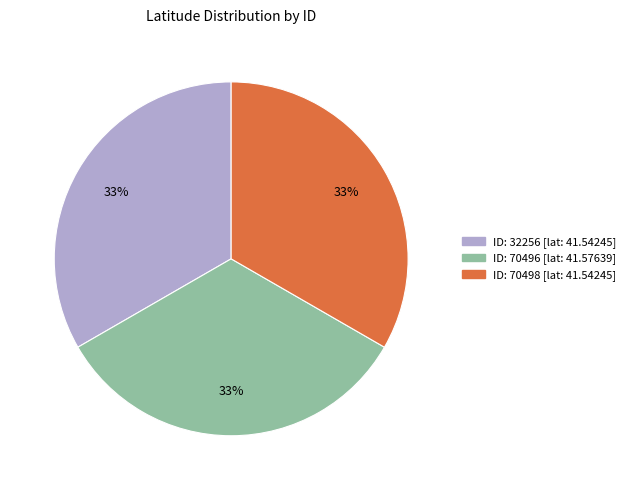

How many segments does this pie chart have?

3